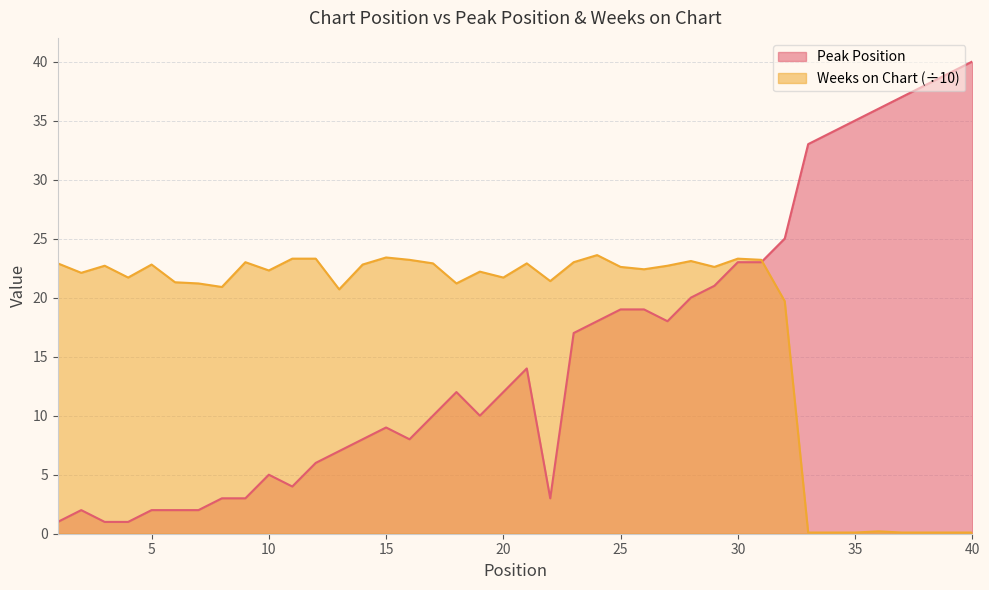

At which label does Peak Position reach its peak?

40